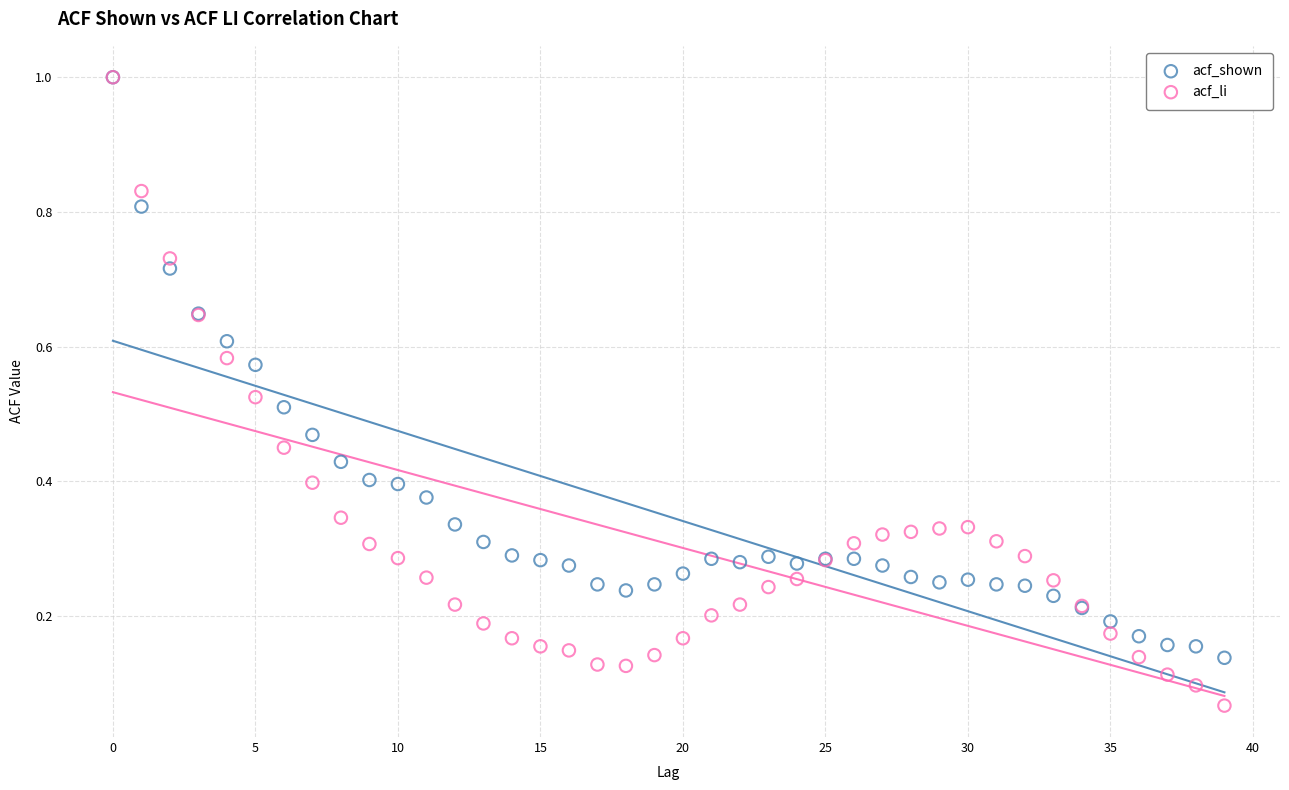

Which series has the widest spread of Y values?

acf_li